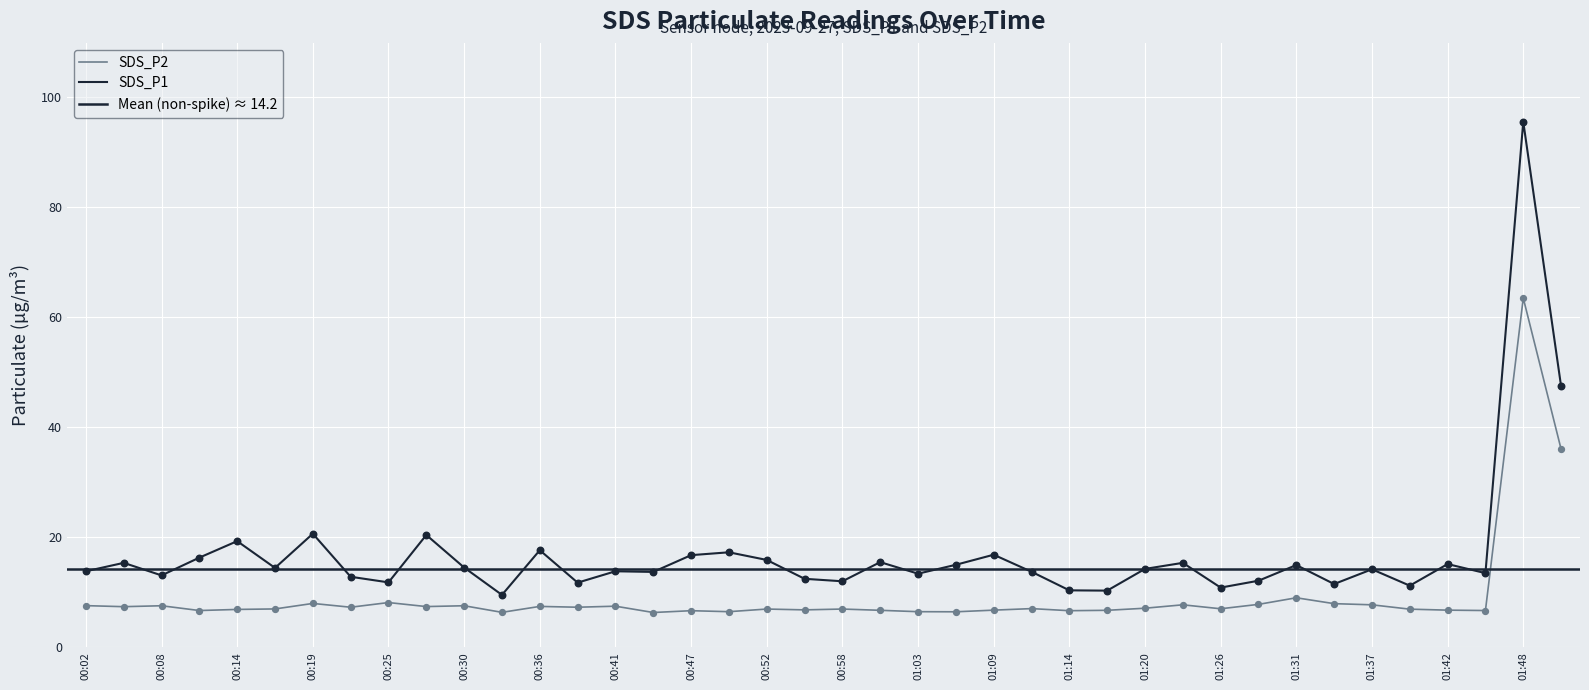

What are all the series names shown in the legend?

SDS_P1, SDS_P2